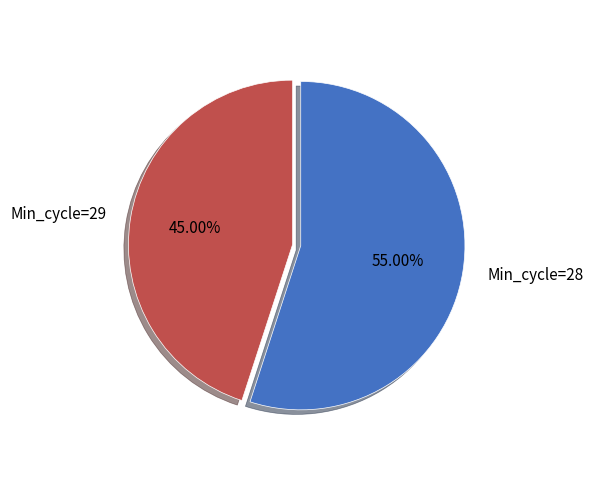

Is there a majority slice in this chart?

Yes